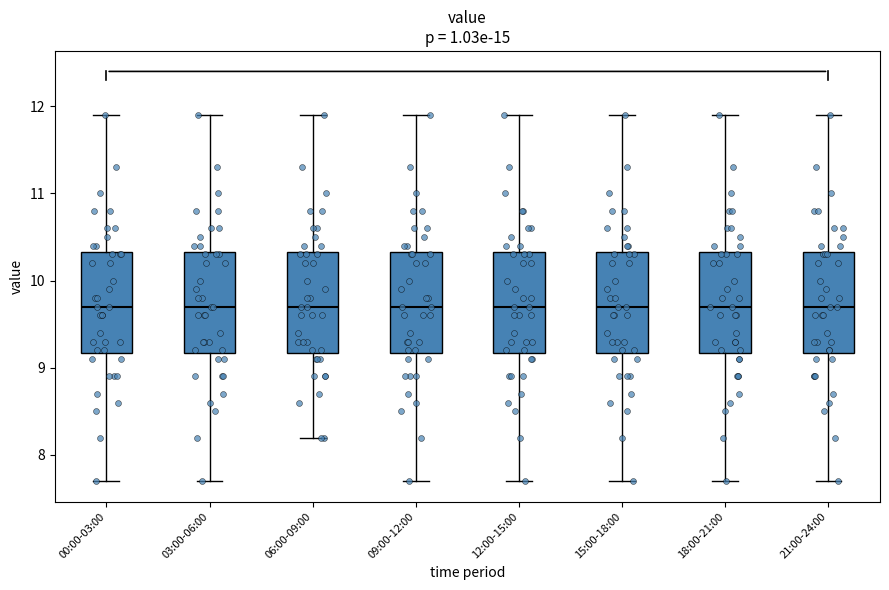

Reading left to right, read every box against the y-axis: the position of its median line, the range the box covers, and the ends of its whiskers. The values are not printed on the chart, so give them approximately, as read against the axis.

00:00-03:00: median 9.7, box 9.2 to 10.3, whiskers 7.7 to 11.9
03:00-06:00: median 9.7, box 9.2 to 10.3, whiskers 7.7 to 11.9
06:00-09:00: median 9.7, box 9.2 to 10.3, whiskers 8.2 to 11.9
09:00-12:00: median 9.7, box 9.2 to 10.3, whiskers 7.7 to 11.9
12:00-15:00: median 9.7, box 9.2 to 10.3, whiskers 7.7 to 11.9
15:00-18:00: median 9.7, box 9.2 to 10.3, whiskers 7.7 to 11.9
18:00-21:00: median 9.7, box 9.2 to 10.3, whiskers 7.7 to 11.9
21:00-24:00: median 9.7, box 9.2 to 10.3, whiskers 7.7 to 11.9